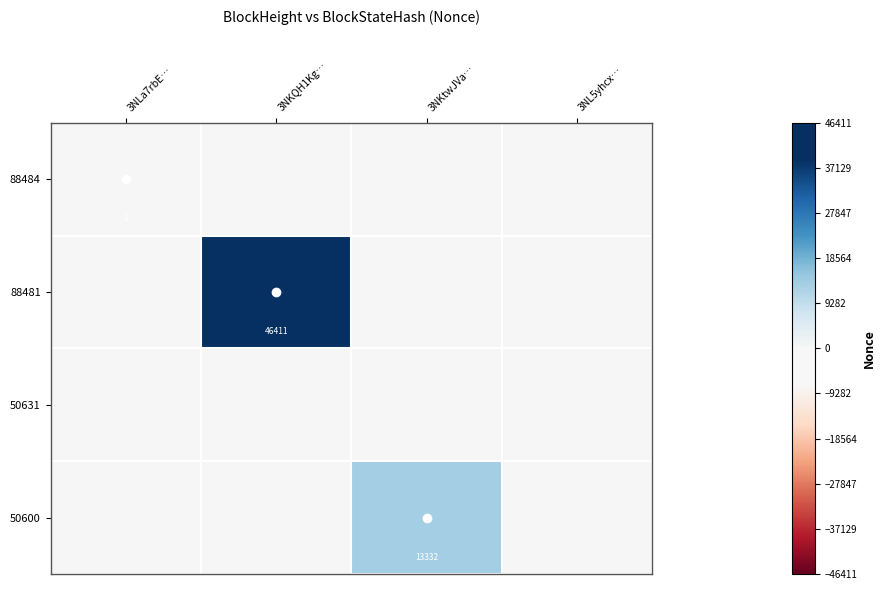

Is the value of 50600 at 3NKtwJVa… greater than the value of 88481 at 3NKQH1Kg…?

No